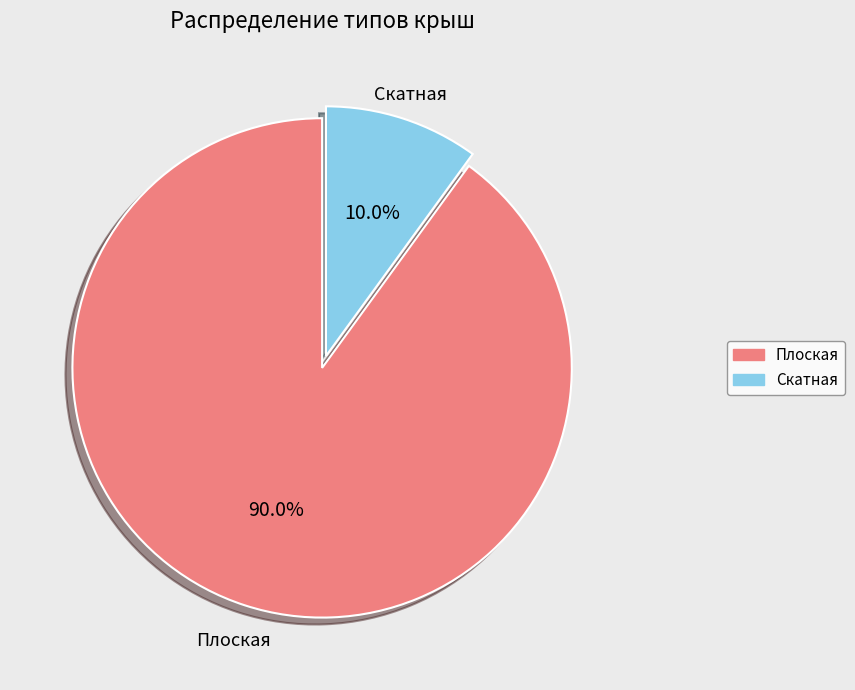

Which has a higher value, Скатная or Плоская?

Плоская